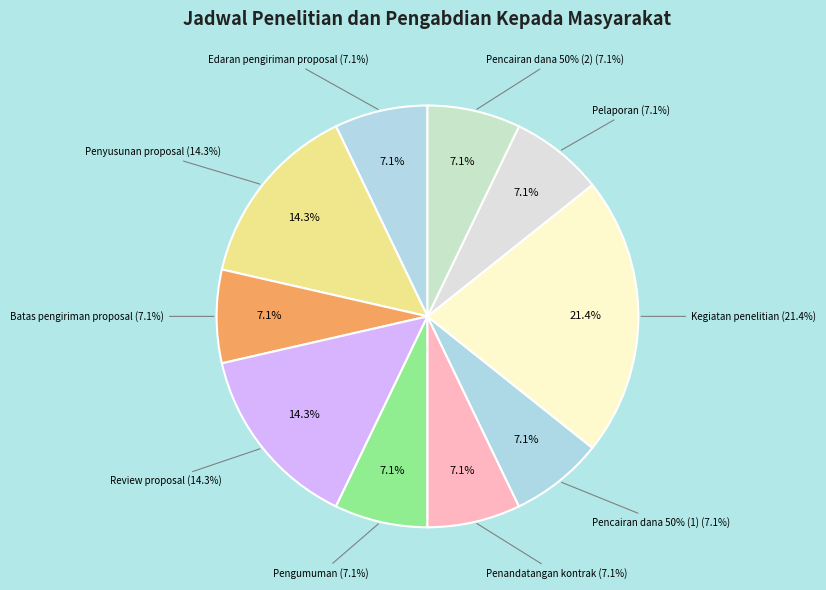

Which slice is the smallest?

Edaran pengiriman proposal